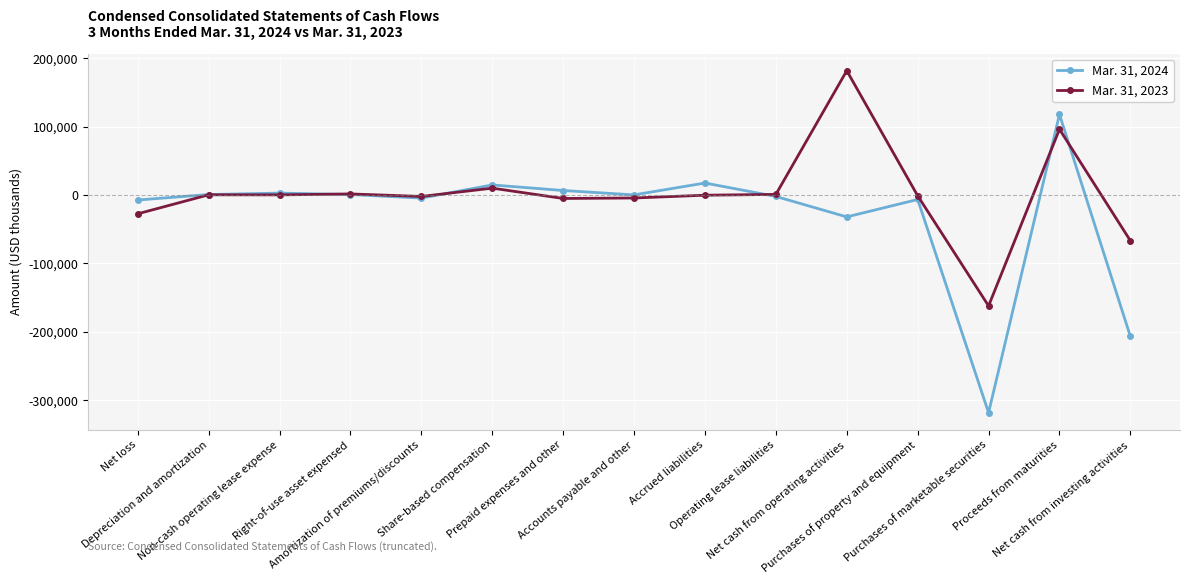

What is the highest value of the Mar. 31, 2024 series?

118000